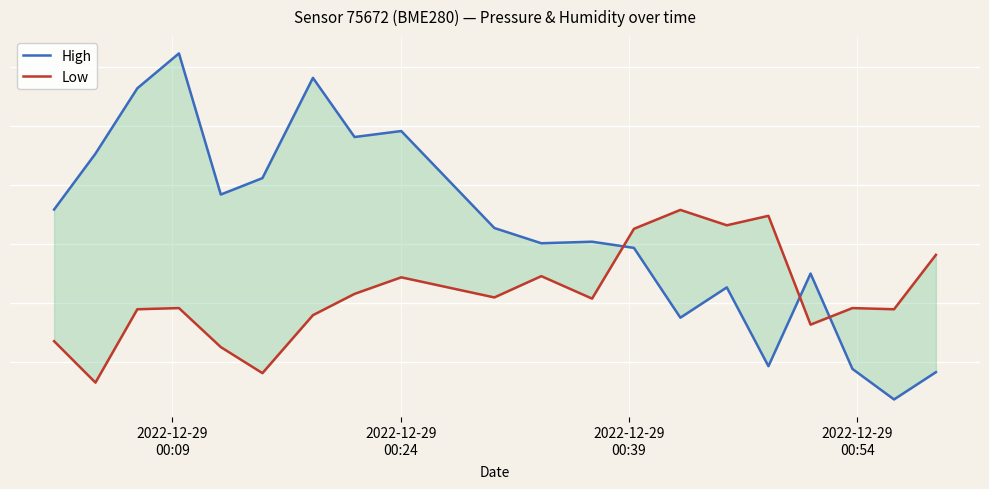

Which series has the largest total across all categories?

High